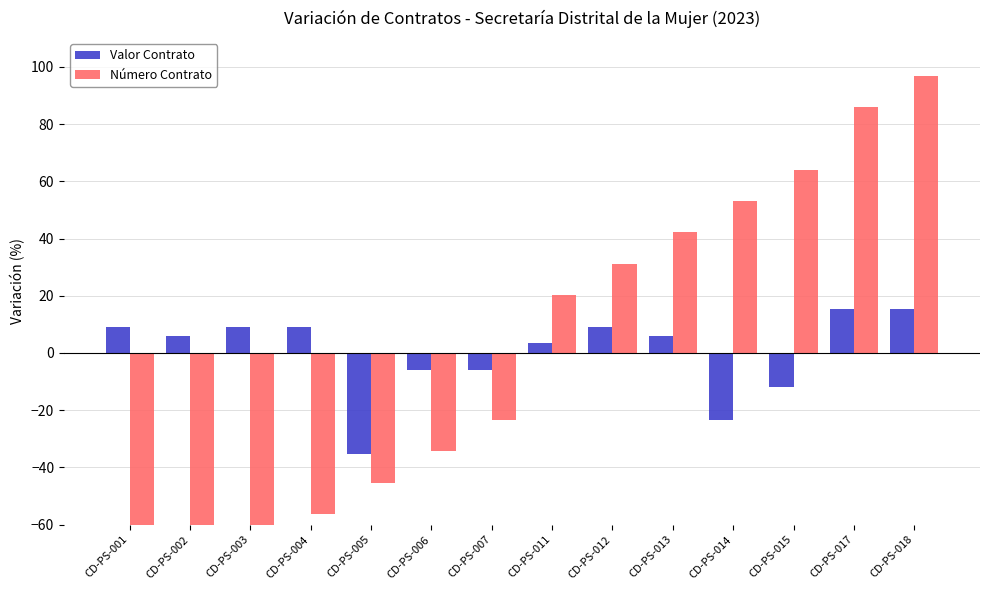

Reading left to right, what are all the values shown in this chart?

Valor Contrato: CD-PS-001=9.1	CD-PS-002=5.9	CD-PS-003=9.1	CD-PS-004=9.1	CD-PS-005=-35.3	CD-PS-006=-5.9	CD-PS-007=-5.9	CD-PS-011=3.5	CD-PS-012=9.1	CD-PS-013=5.9	CD-PS-014=-23.5	CD-PS-015=-11.7	CD-PS-017=15.3	CD-PS-018=15.3
Número Contrato: CD-PS-001=-89.1	CD-PS-002=-78.1	CD-PS-003=-67.2	CD-PS-004=-56.2	CD-PS-005=-45.3	CD-PS-006=-34.4	CD-PS-007=-23.4	CD-PS-011=20.3	CD-PS-012=31.3	CD-PS-013=42.2	CD-PS-014=53.1	CD-PS-015=64.1	CD-PS-017=85.9	CD-PS-018=96.9